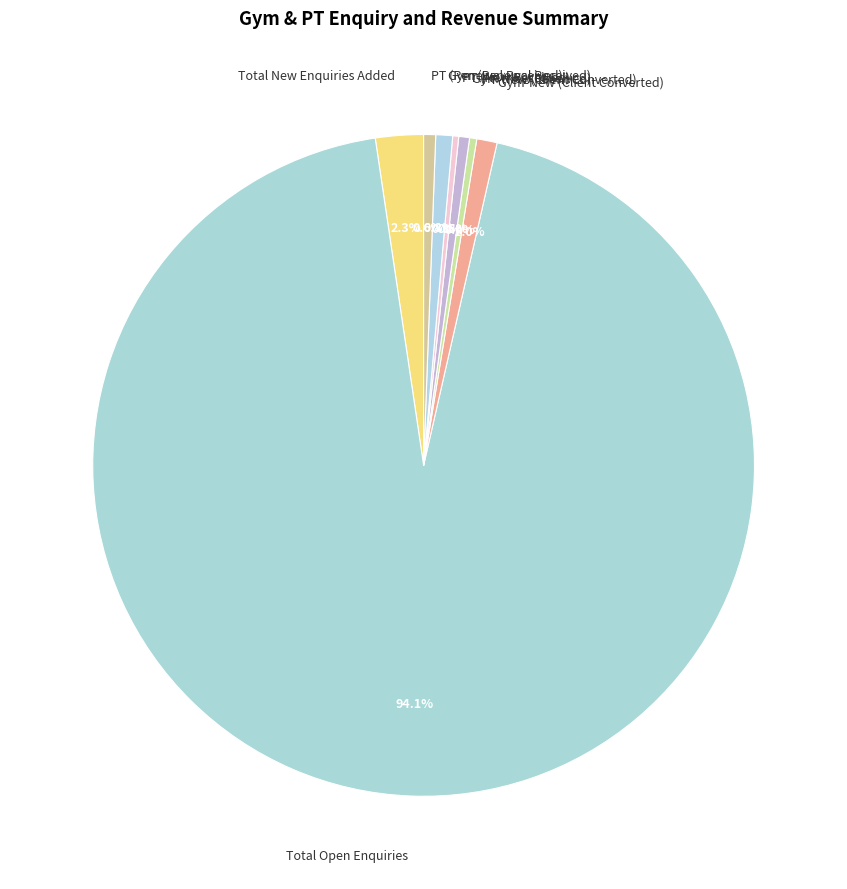

Do Gym (New Received) and Gym-New (Client Converted) together represent more than half of the pie?

No